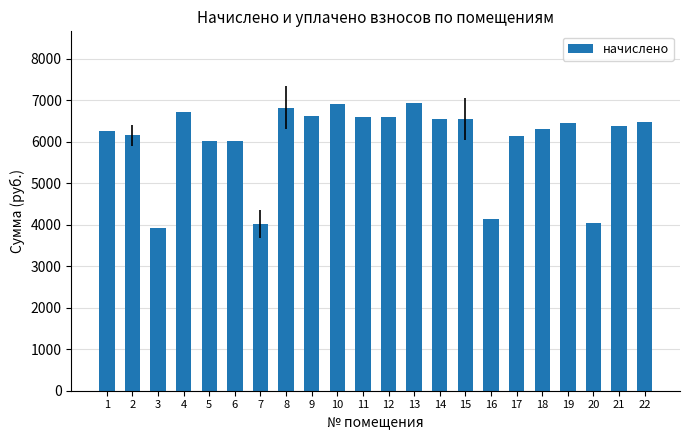

What is the greatest value displayed?

6927.4